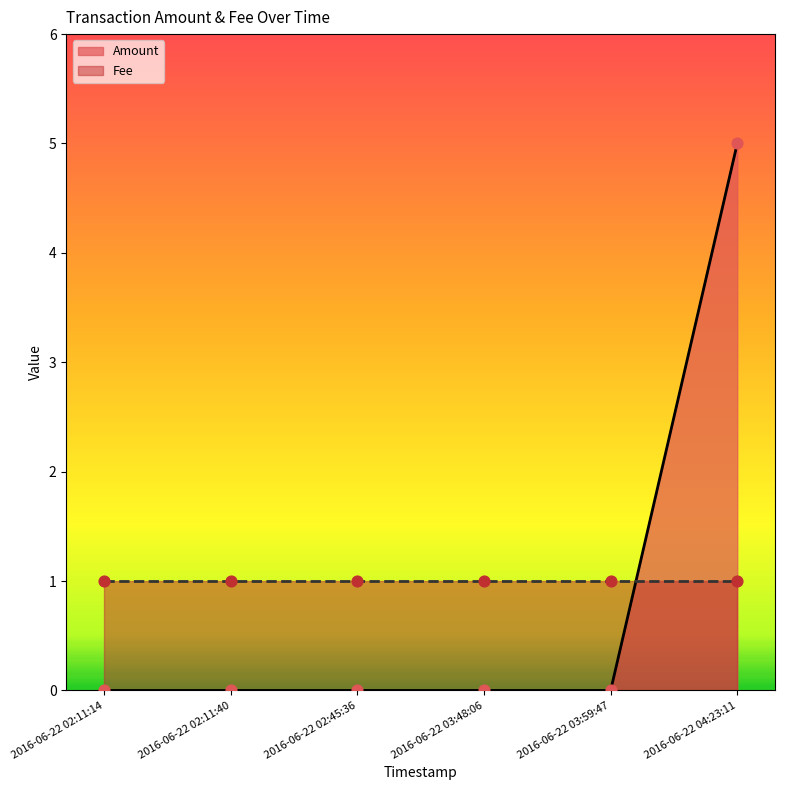

What is the change in value from 2016-06-22 02:11:14 to 2016-06-22 04:23:11?

+5